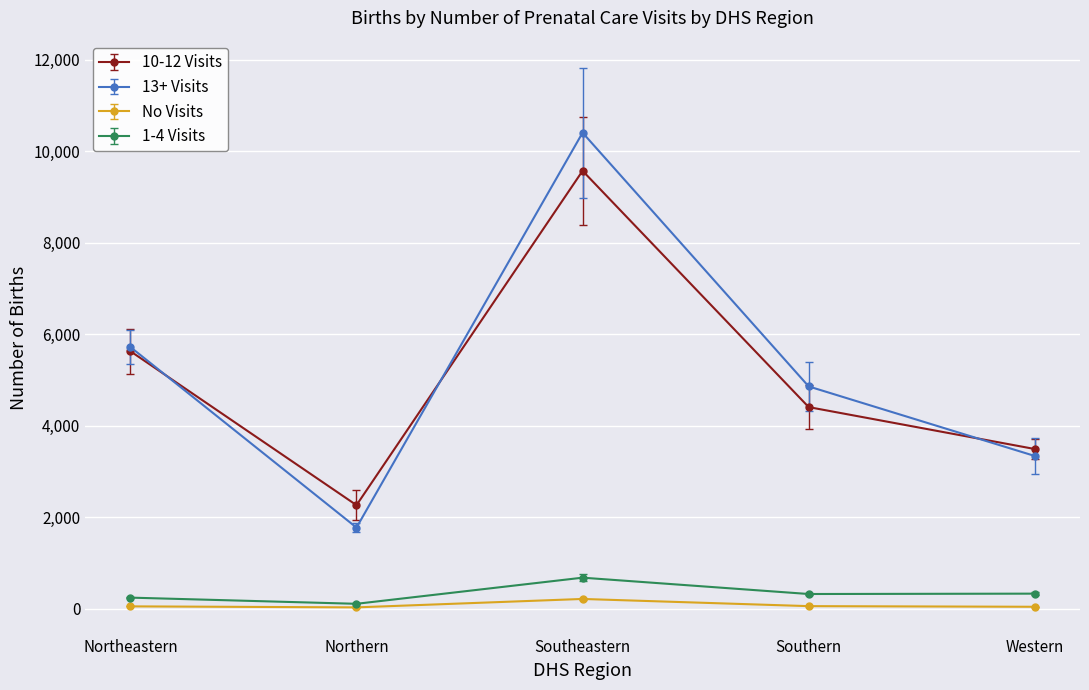

How many series are shown in this chart?

4